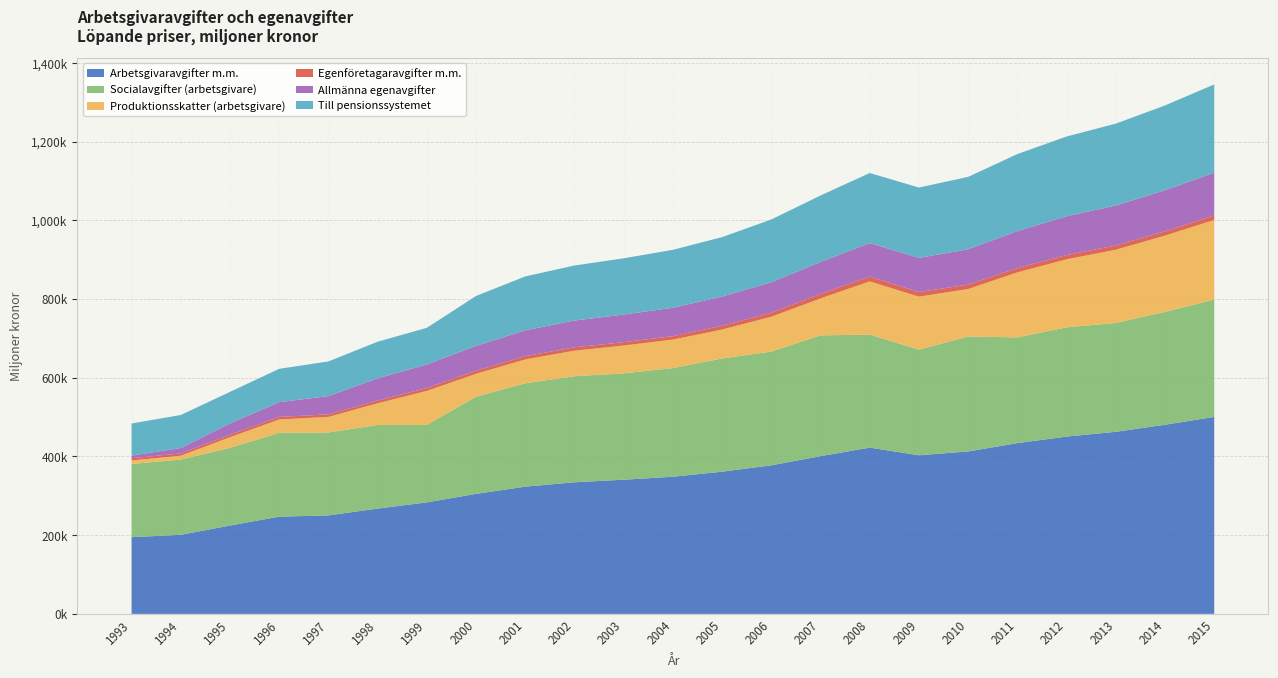

Reading right to left, transcribe all the data shown in this chart.

Arbetsgivaravgifter m.m.: 500532	480670	462682	450525	433942	412796	403077	422488	400805	377541	361329	348494	340974	334459	323300	305017	283323	267572	250309	247032	224470	200959	194898
Socialavgifter (arbetsgivare): 298367	286766	276692	277659	268635	292177	268386	287167	306972	289124	287740	276171	270236	269569	262656	246886	196713	212466	210682	213019	197484	191199	186052
Produktionsskatter (arbetsgivare): 202164	193904	185990	172866	165307	120619	134691	135321	93833	88417	73589	72323	70738	64890	60644	58131	86610	55106	39627	34013	26986	9760	8846
Egenföretagaravgifter m.m.: 11502	10966	10912	10760	10911	11232	11683	12167	11591	10301	9604	8808	8498	8456	8326	7987	7238	6891	6414	6489	6155	5814	5748
Allmänna egenavgifter: 108565	104298	101470	98653	94037	89721	86844	85162	81088	77329	74178	72115	70296	68137	65749	63074	59964	56687	46437	37539	28993	13753	6563
Till pensionssystemet: 224427	215510	208125	202686	195745	184044	178792	178109	168942	159596	151018	147219	142884	139828	136924	126824	93134	92928	88098	84695	80075	83953	81692